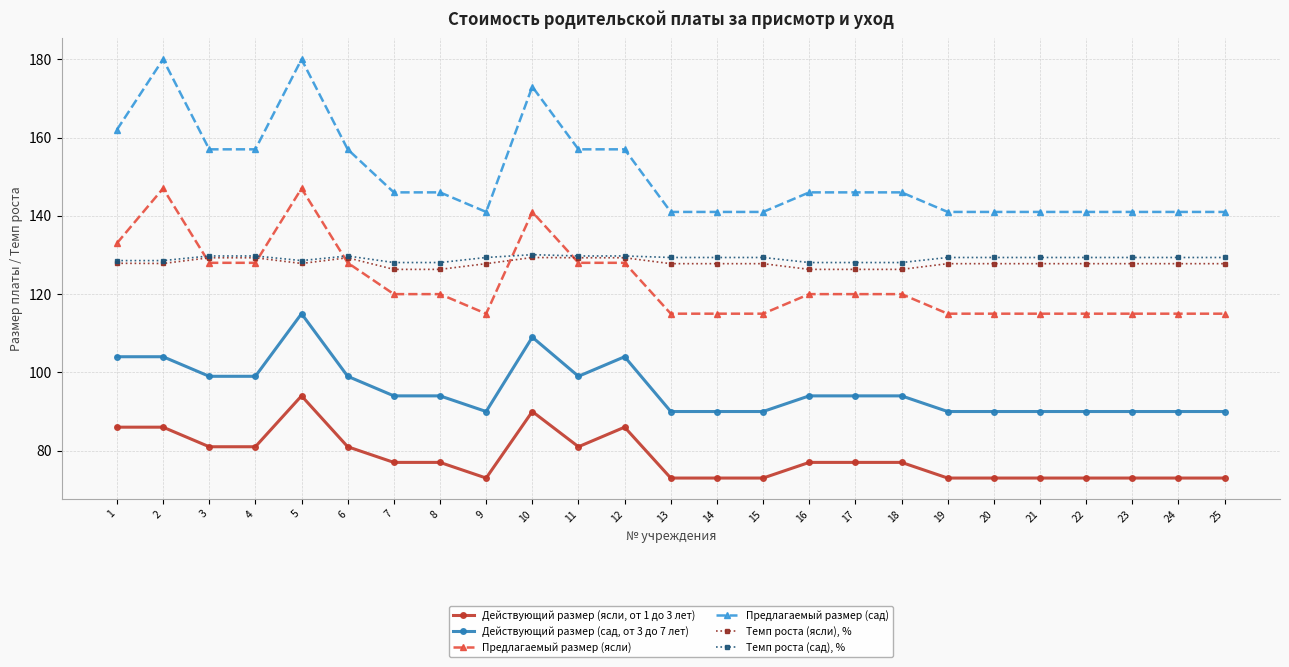

What is the sum of the Действующий размер (сад, от 3 до 7 лет) values at 1 and 15?

194.0